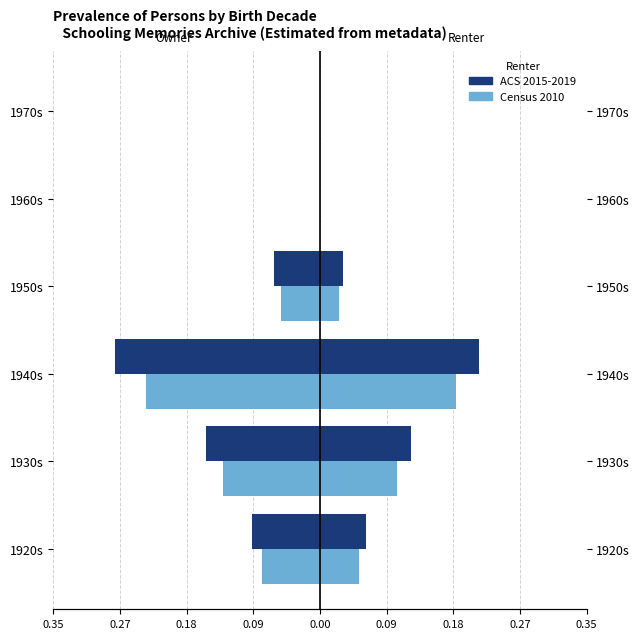

At 1930s, list the series in order from smallest to largest.

ACS 2015-2019, Census 2010